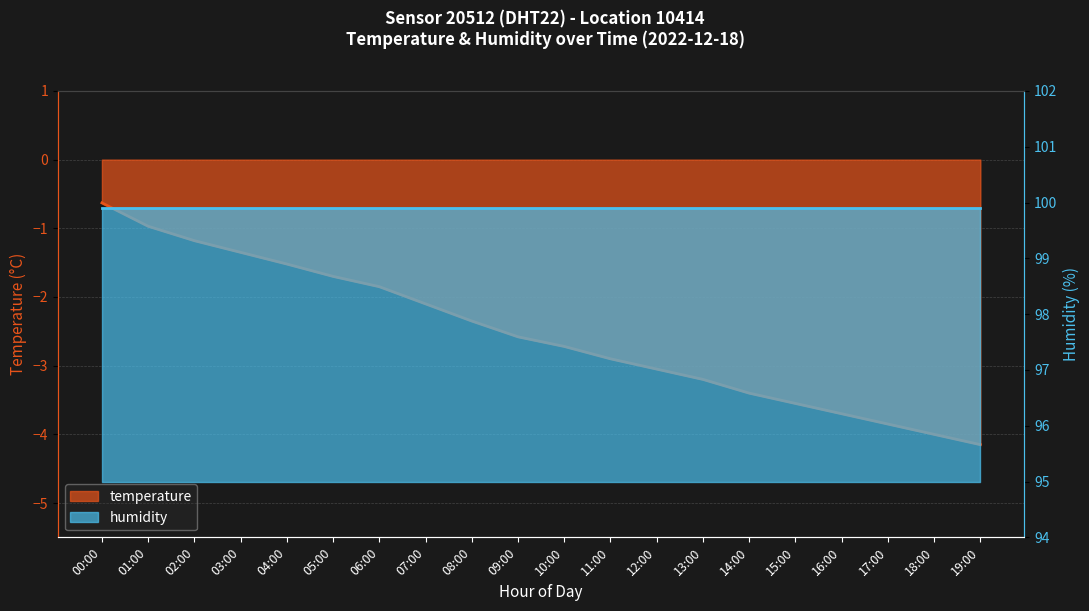

List the labels in order of value, largest first.

00:00, 01:00, 02:00, 03:00, 04:00, 05:00, 06:00, 07:00, 08:00, 09:00, 10:00, 11:00, 12:00, 13:00, 14:00, 15:00, 16:00, 17:00, 18:00, 19:00